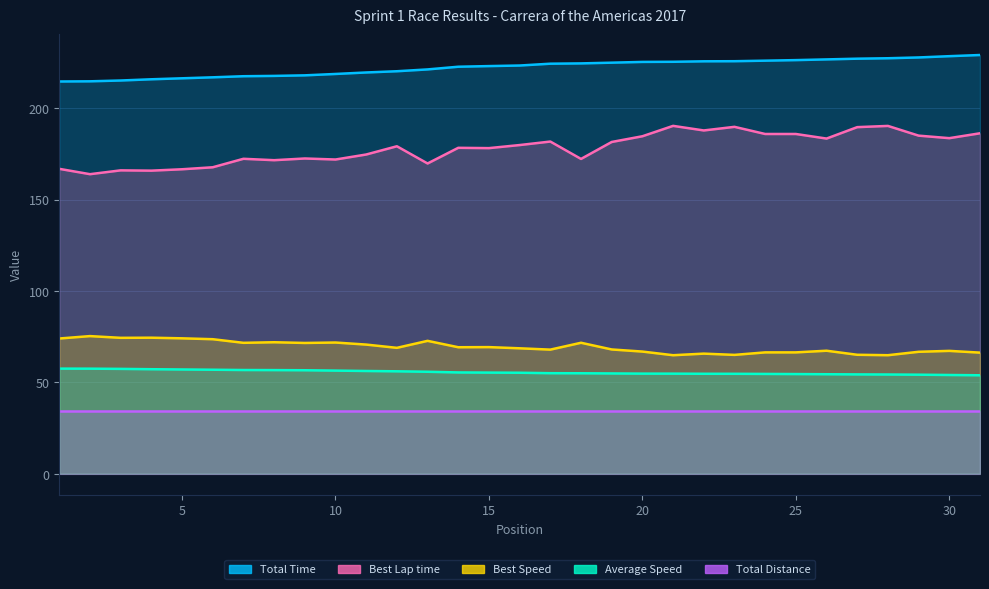

True or false: Best Lap time and Average Speed cross at least once.

False